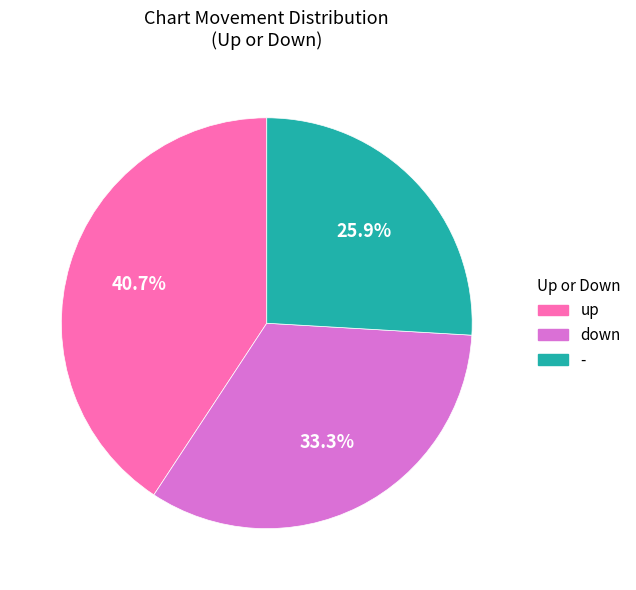

Is up the majority of the pie?

No